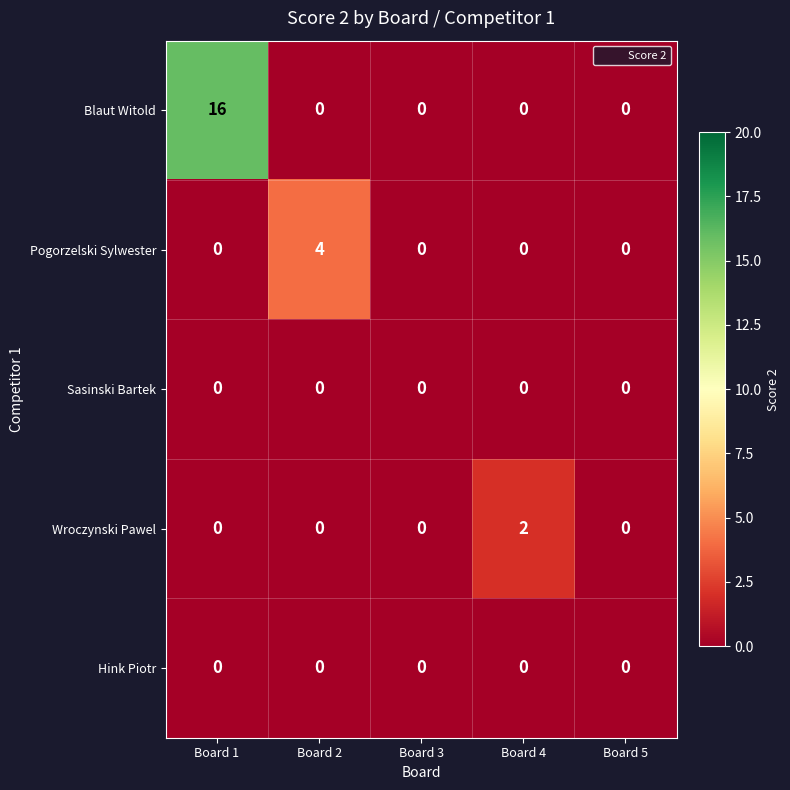

How many data points does each series have?

5